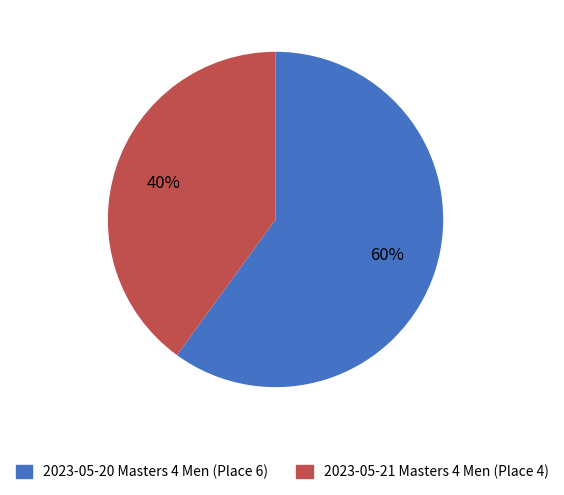

Which slice represents more than half of the pie?

2023-05-20 Masters 4 Men (Place 6)